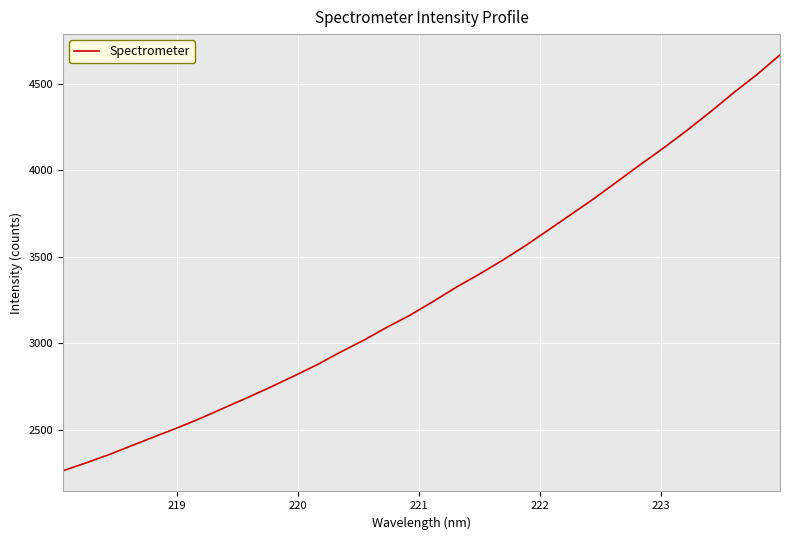

What is the minimum value shown in the chart?

2262.1